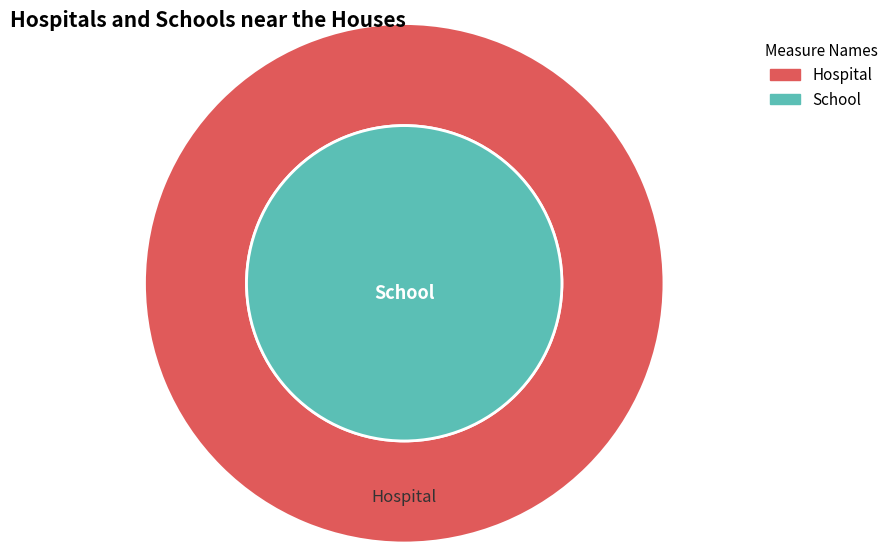

Do 14 and 24 together represent more than half of the pie?

No